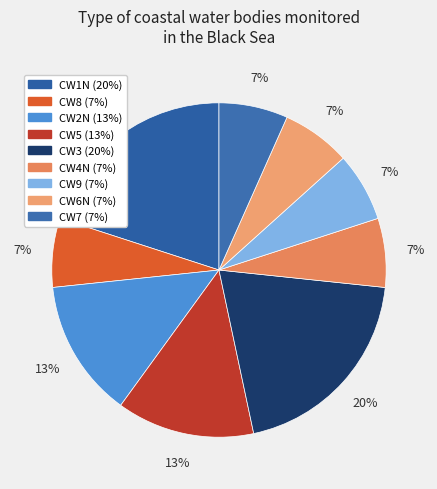

To the nearest percent, what percentage of the pie is CW1N?

20%